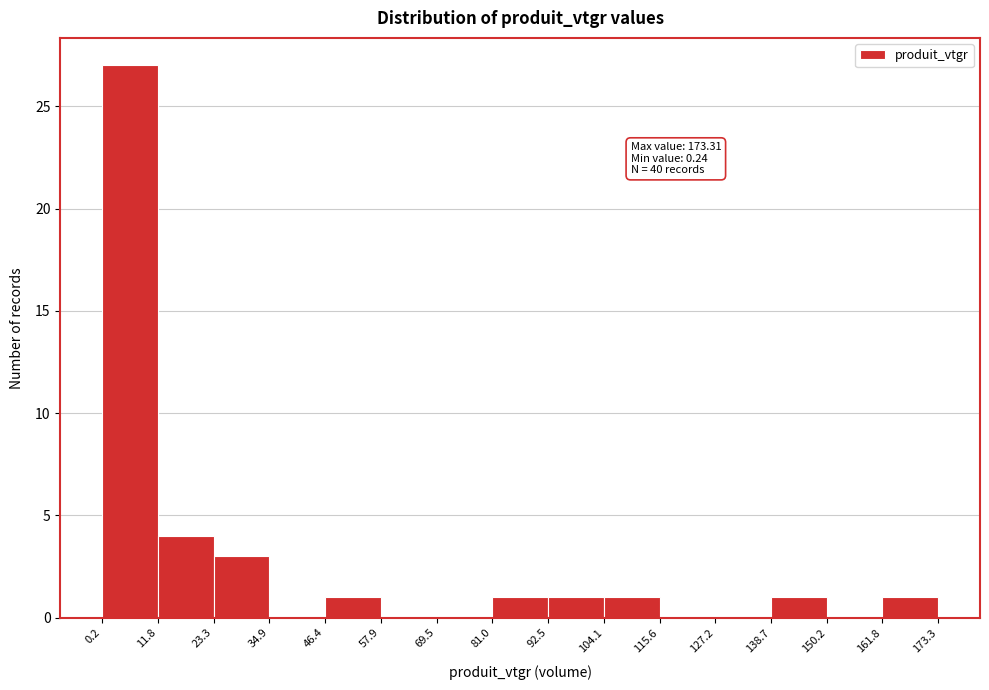

Which range on the x-axis has the tallest bar?

0.2 to 11.8